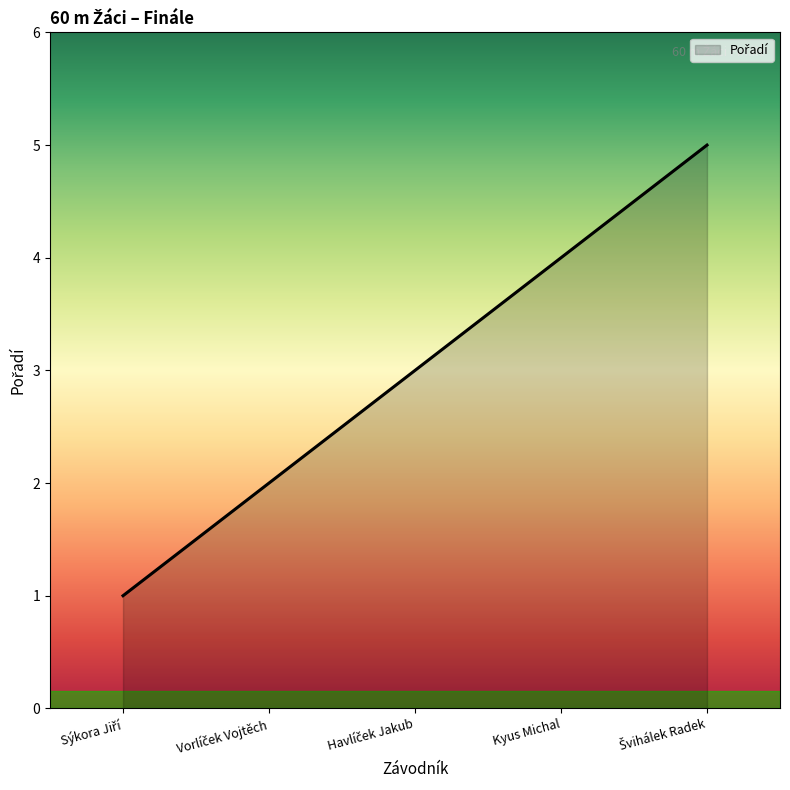

What is the greatest value displayed?

5